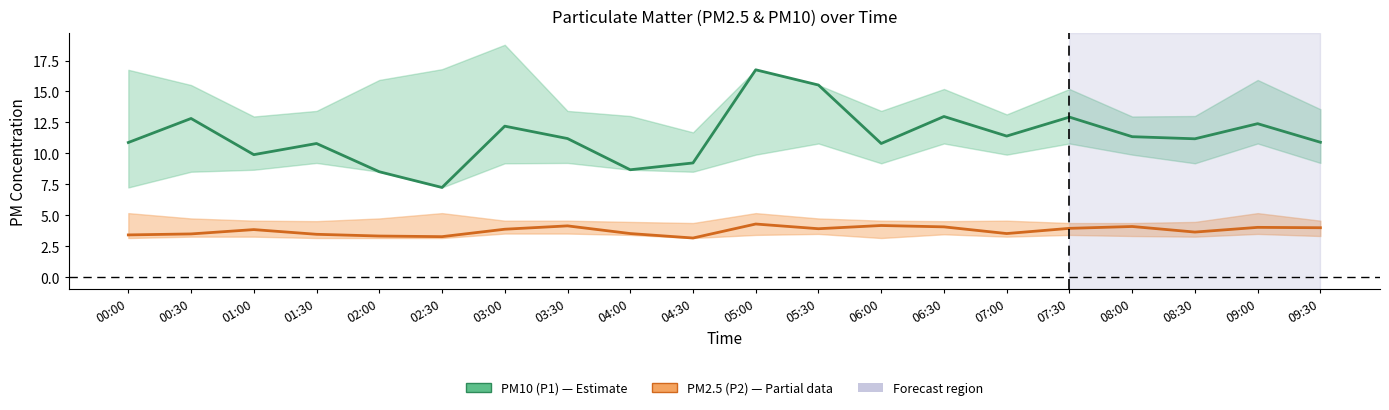

What is the sum of the PM10 (P1) values at 04:00 and 09:00?

21.1